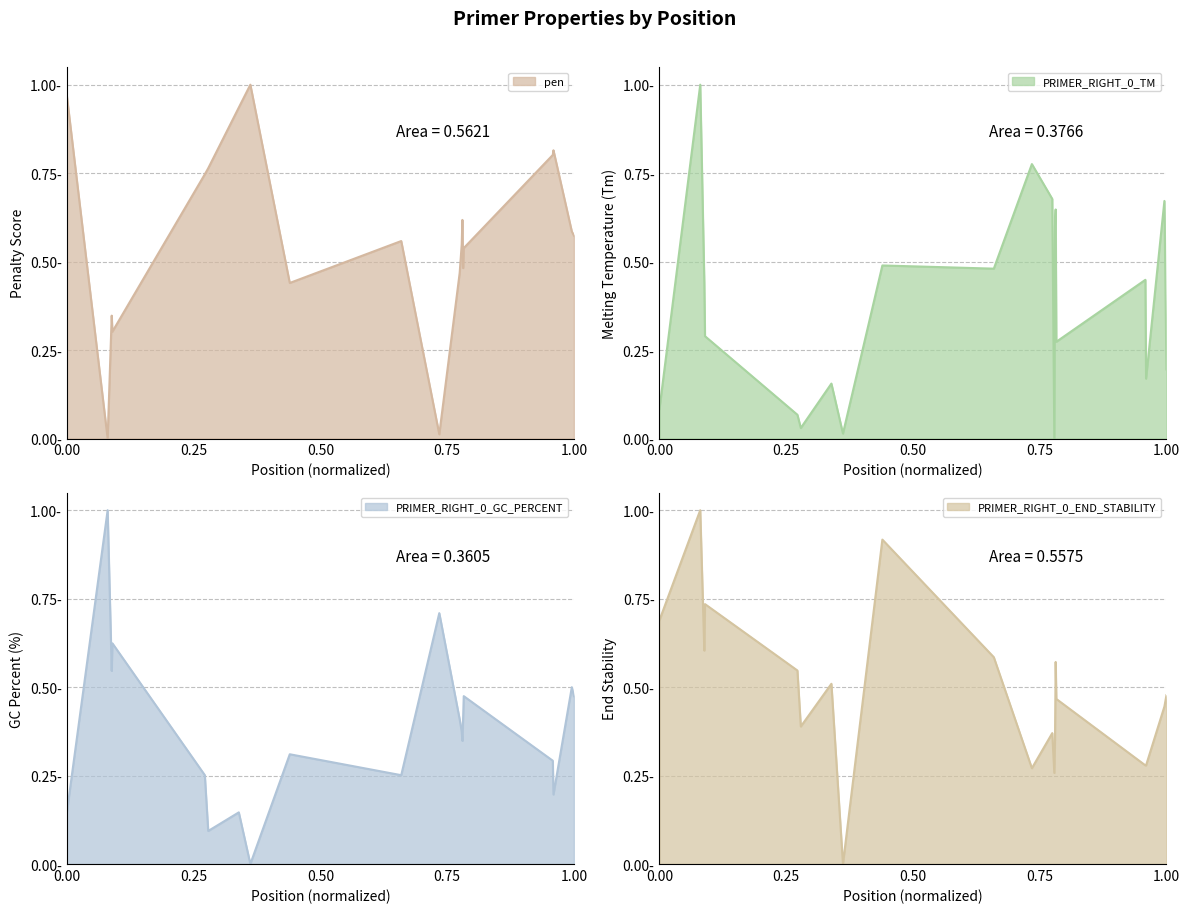

After their last crossing, which series has the higher values: PRIMER_RIGHT_0_END_STABILITY or PRIMER_RIGHT_0_TM?

PRIMER_RIGHT_0_END_STABILITY